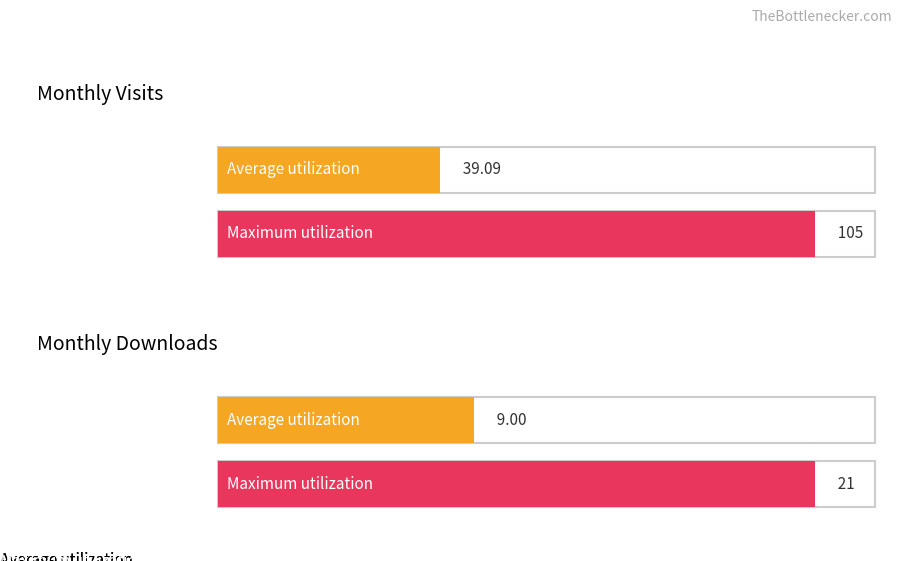

What is the difference between the second highest and minimum values in the monthly_download_resource series?

18